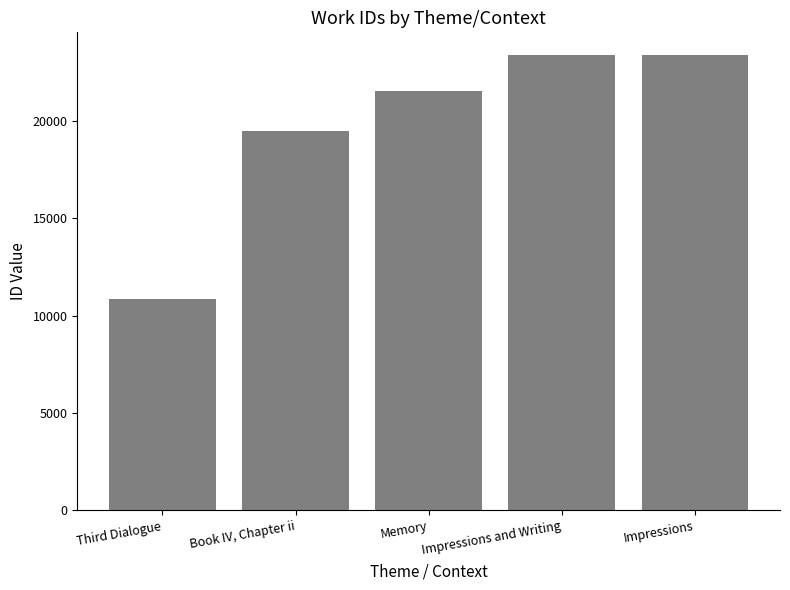

What is the change in value from Third Dialogue to Memory?

+10675